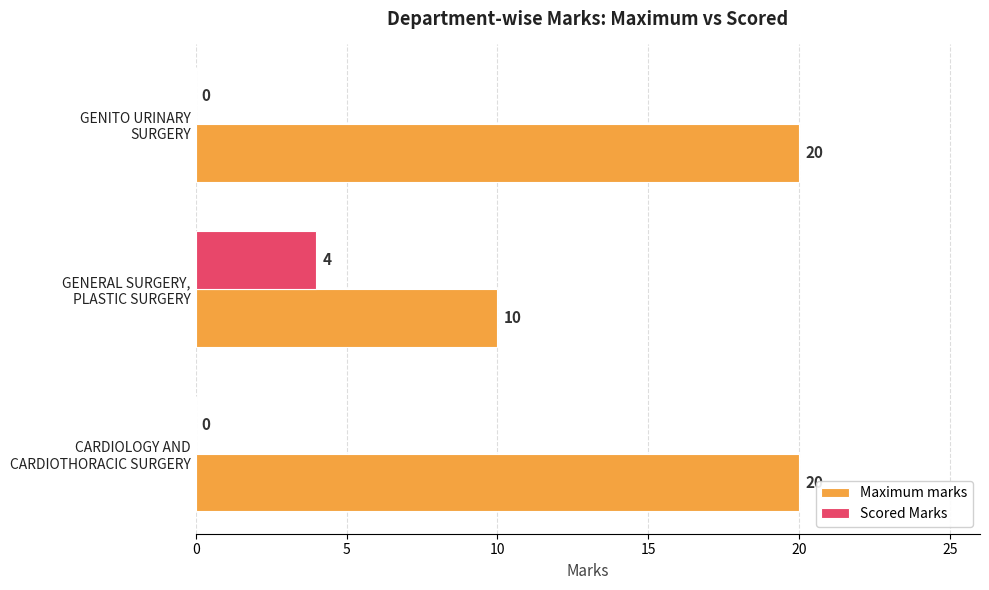

Which series has the largest total across all categories?

Maximum marks